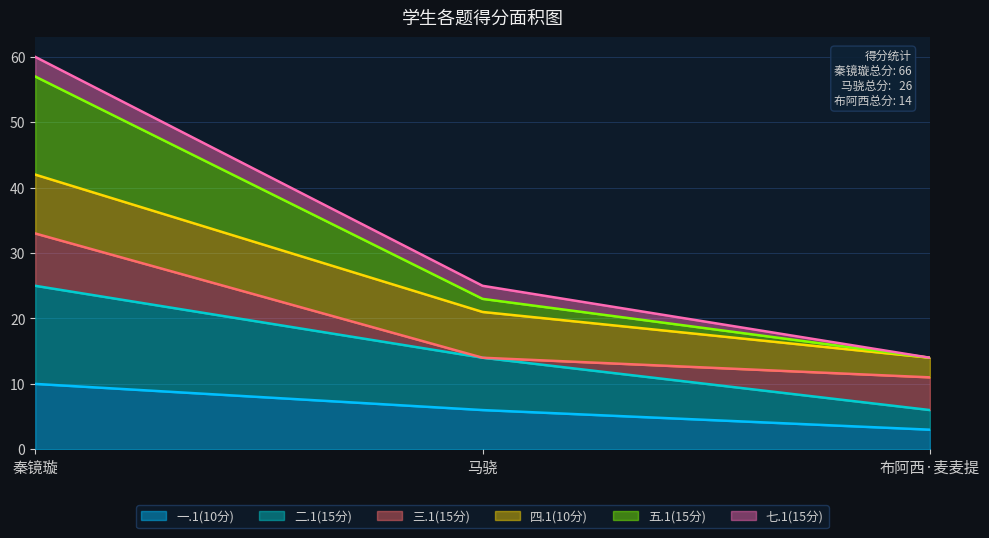

What is the label of the 2nd point from the left?

马骁